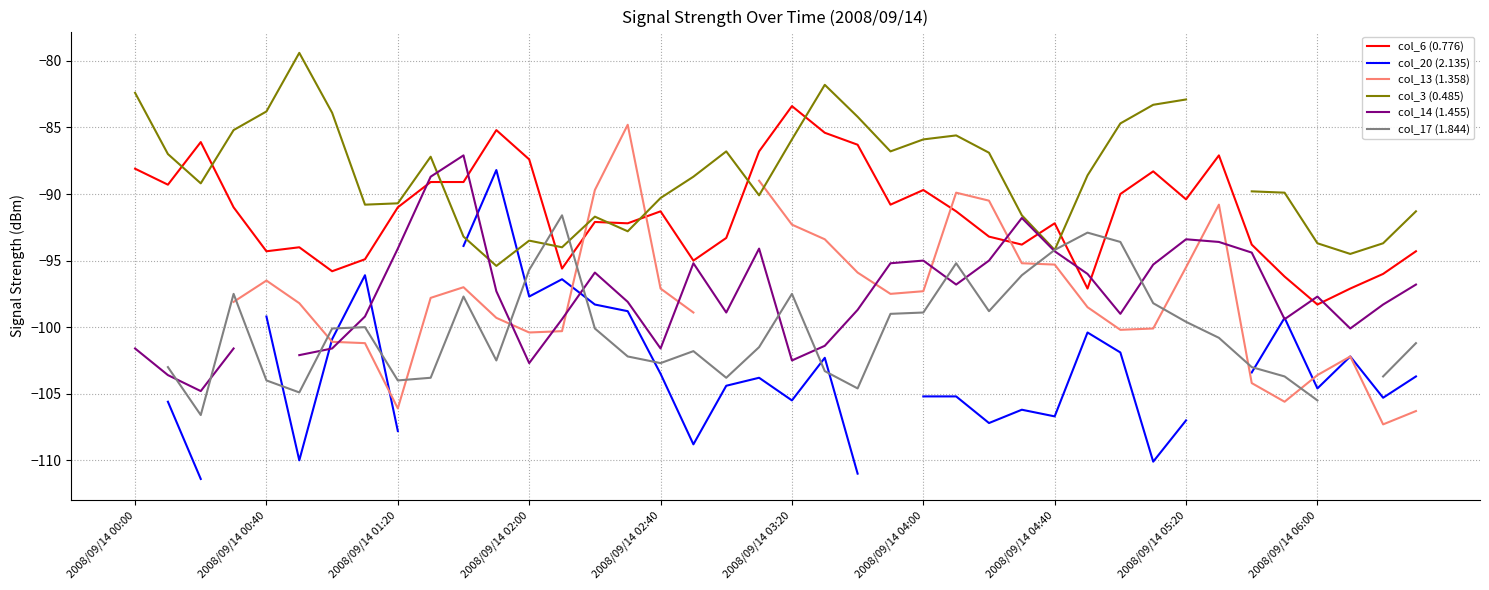

The col_6 (0.776) series shows -91.3 at 2008/09/14 02:40. True or false?

True